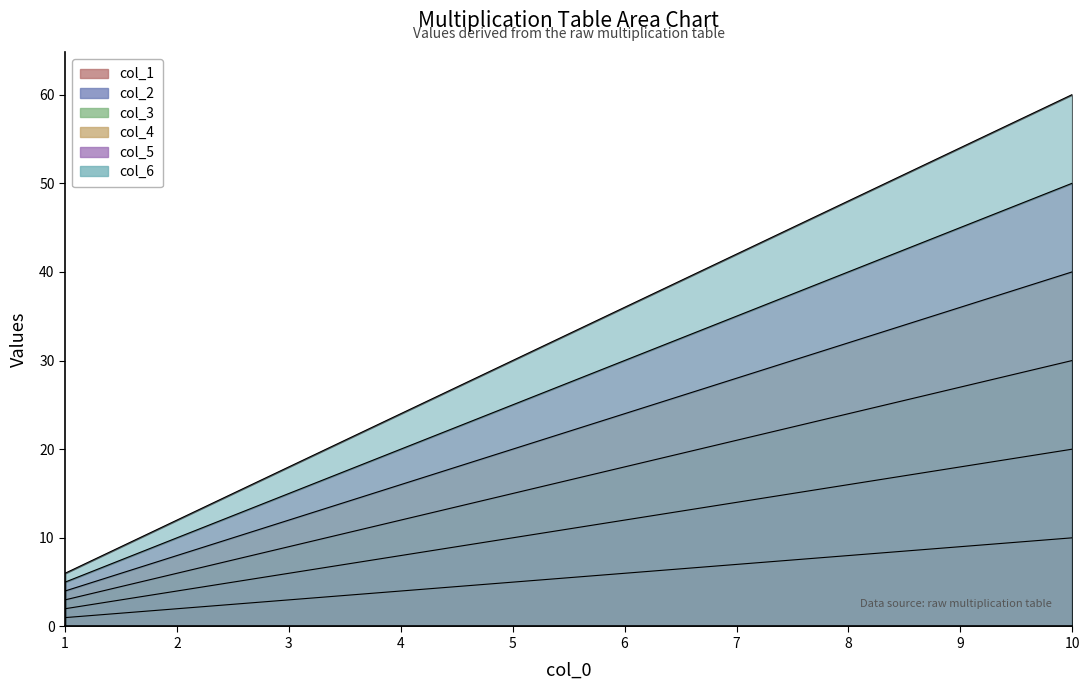

How many col_5 values are between 15 and 40?

6